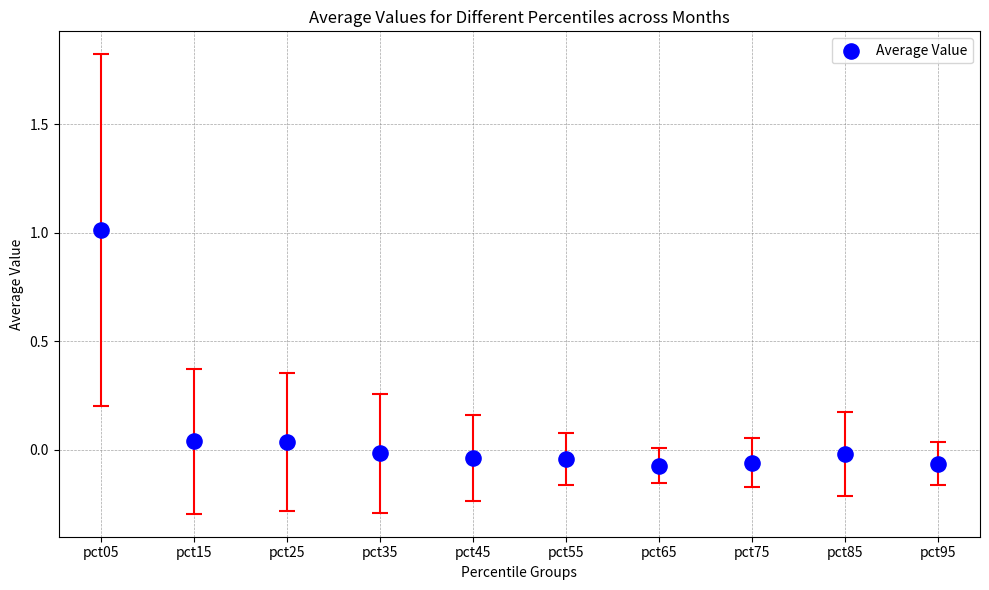

What is the range of Y values (max minus min)?

1.1